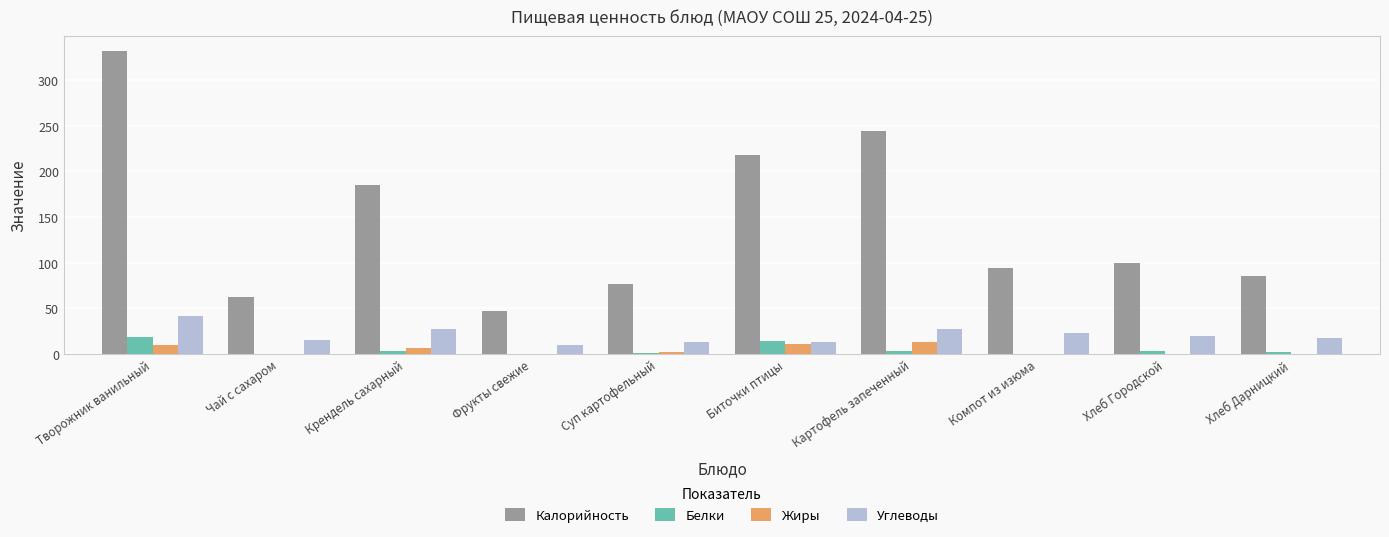

What is the total value across all series at Хлеб Дарницкий?

105.2